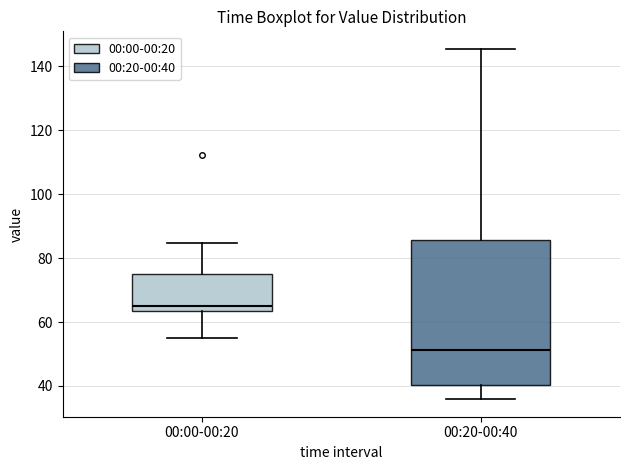

Comparing the boxes themselves (not the whiskers), which one is the tallest?

00:20-00:40